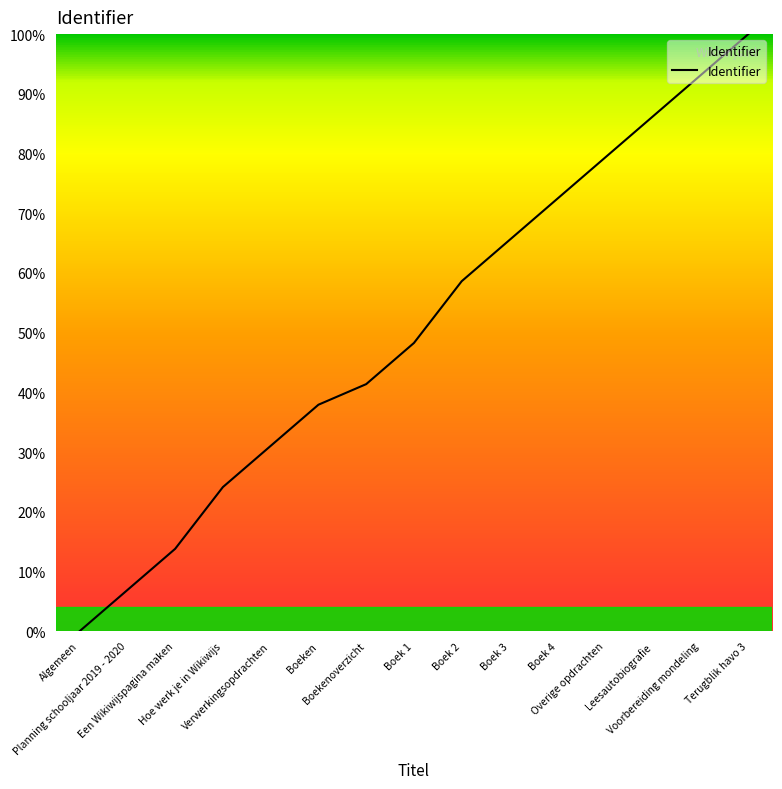

Which has a higher value, Terugblik havo 3 or Hoe werk je in Wikiwijs?

Terugblik havo 3